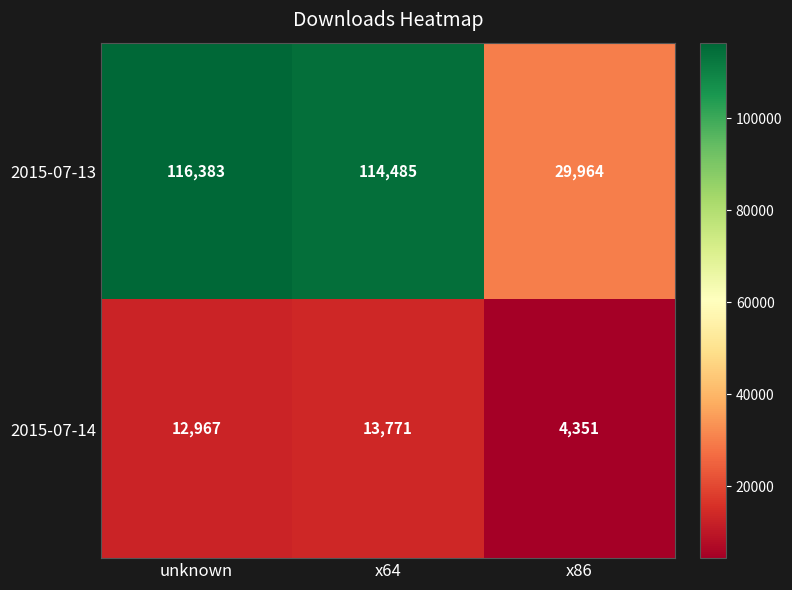

Which series has the largest total across all categories?

2015-07-13